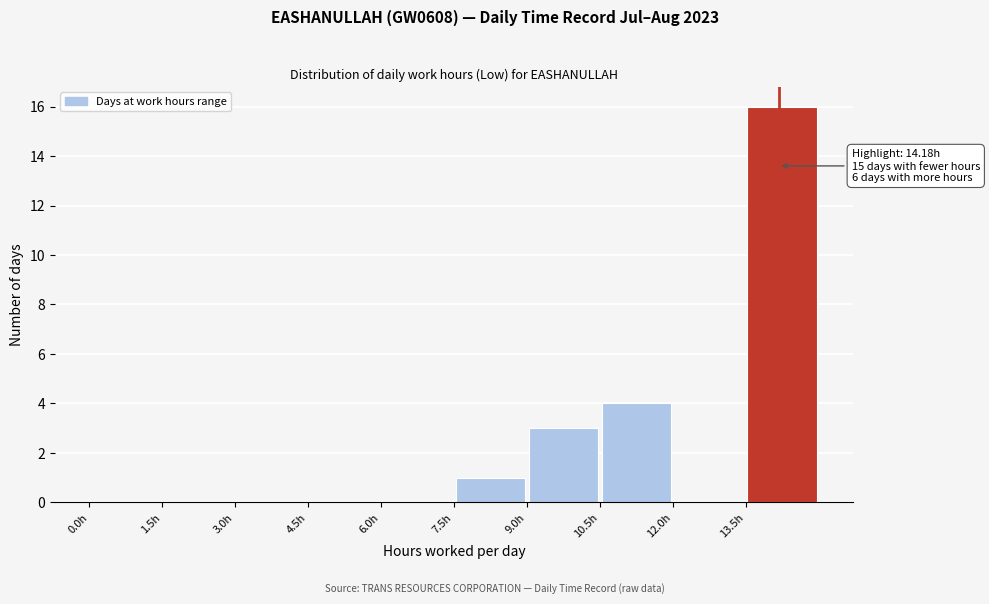

Which range on the x-axis has the tallest bar?

13.5 to 15.0